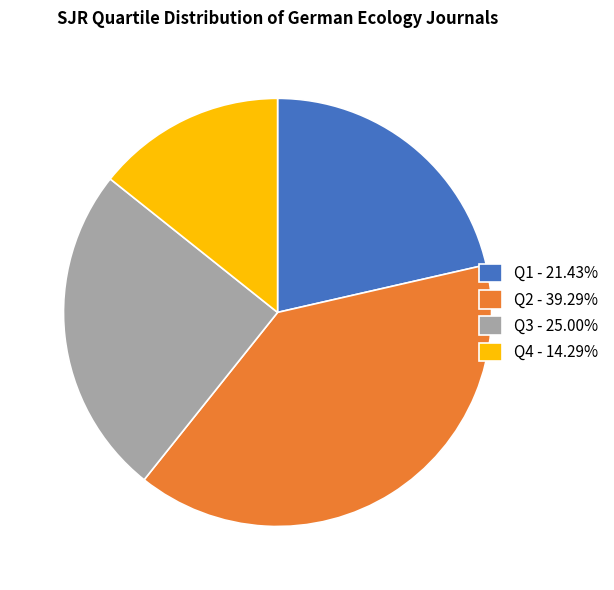

How many segments does this pie chart have?

4